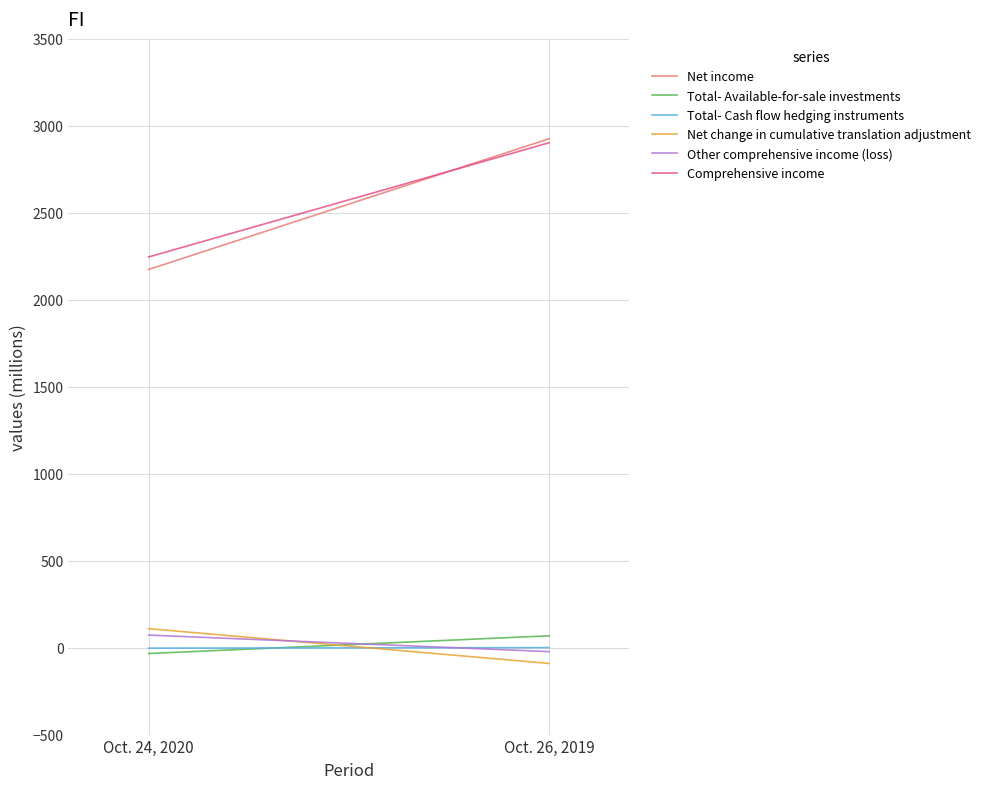

At which label does Net change in cumulative translation adjustment reach its peak?

Oct. 24, 2020